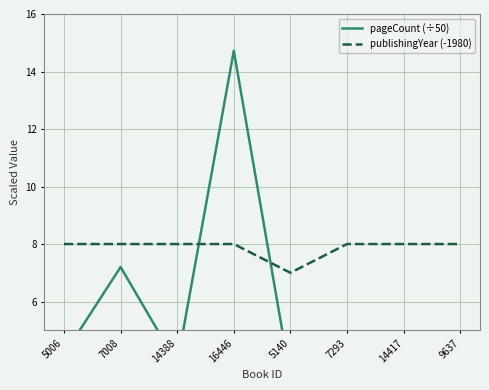

How many lines are shown in the chart?

2